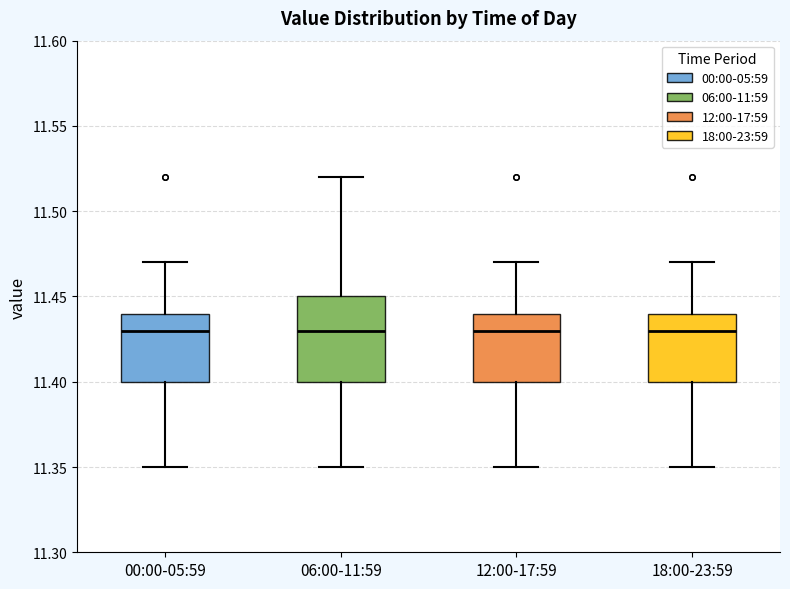

Reading left to right, transcribe this box plot: for each box, give where its median line is, the range the box spans, and where its two whiskers end, as read against the y-axis. The values are not printed on the chart, so give them approximately, as read against the axis.

00:00-05:59: median 11.43, box 11.40 to 11.44, whiskers 11.35 to 11.47
06:00-11:59: median 11.43, box 11.40 to 11.45, whiskers 11.35 to 11.52
12:00-17:59: median 11.43, box 11.40 to 11.44, whiskers 11.35 to 11.47
18:00-23:59: median 11.43, box 11.40 to 11.44, whiskers 11.35 to 11.47